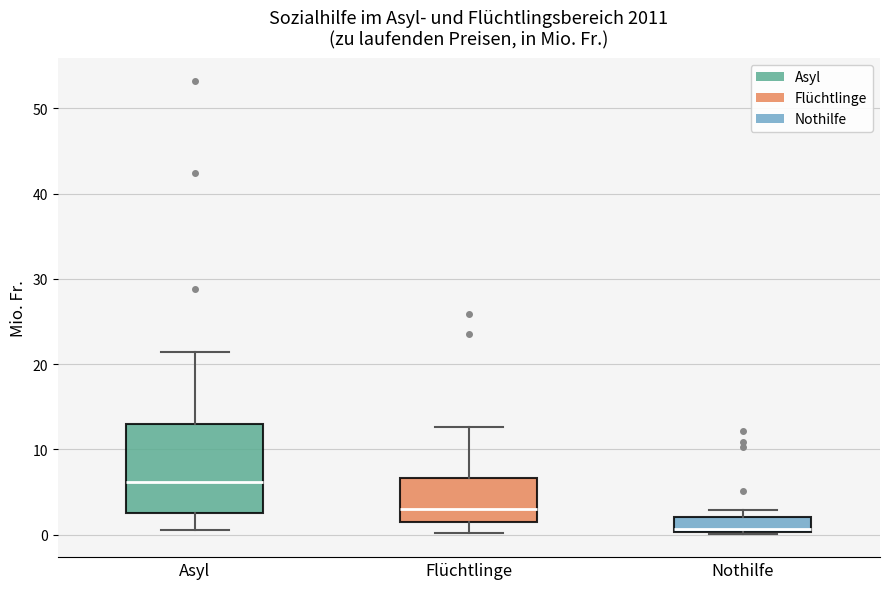

Which box's median line is the highest?

Asyl